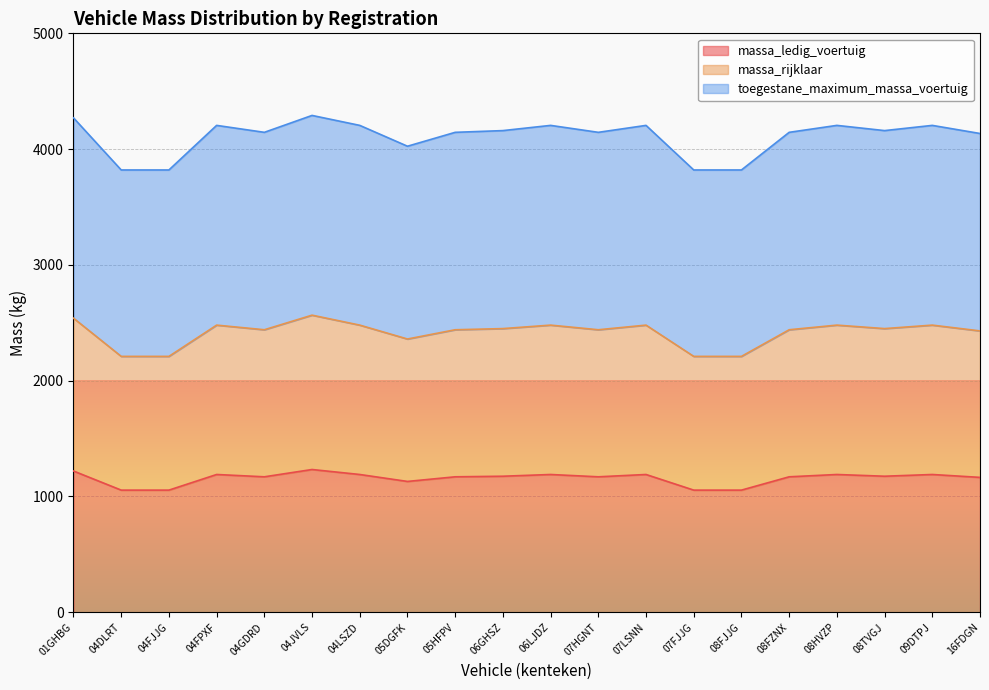

What is the sum of the massa_ledig_voertuig values at 06LJDZ and 08TVGJ?

2365